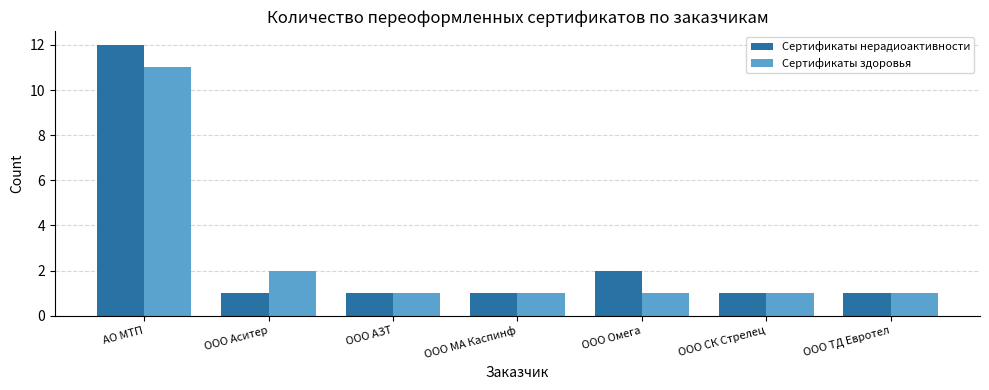

The Сертификаты нерадиоактивности series shows 1 at ООО СК Стрелец. True or false?

True